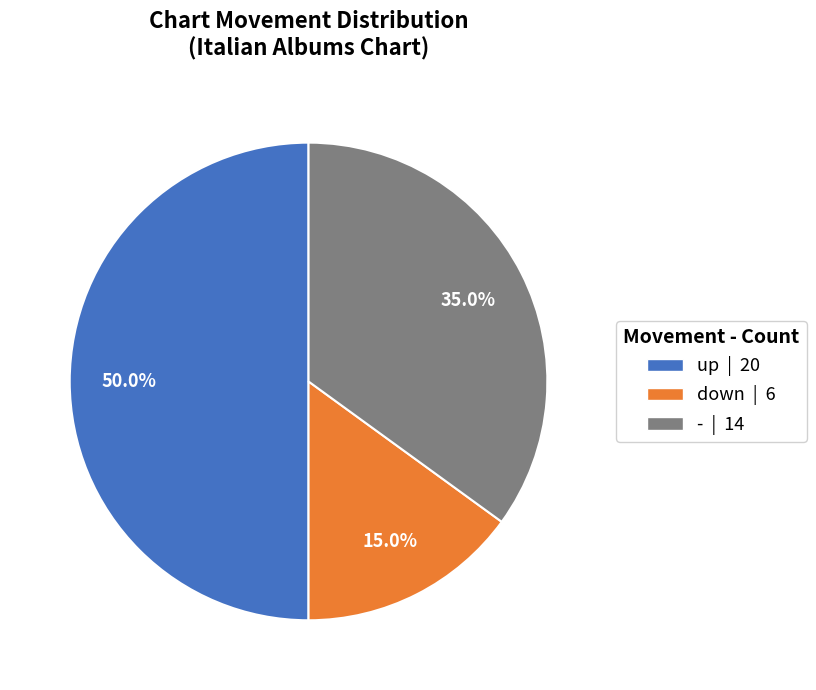

Is down | 6 the majority of the pie?

No